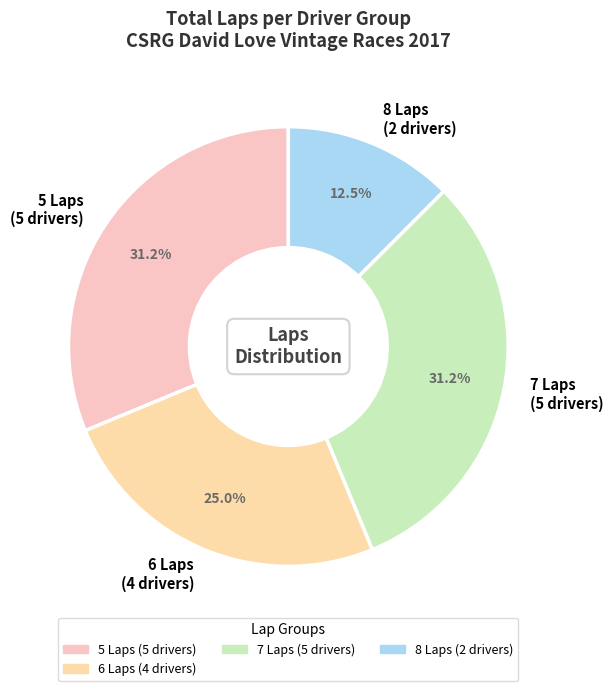

Does 5 Laps (5 drivers) represent more than half of the total?

No